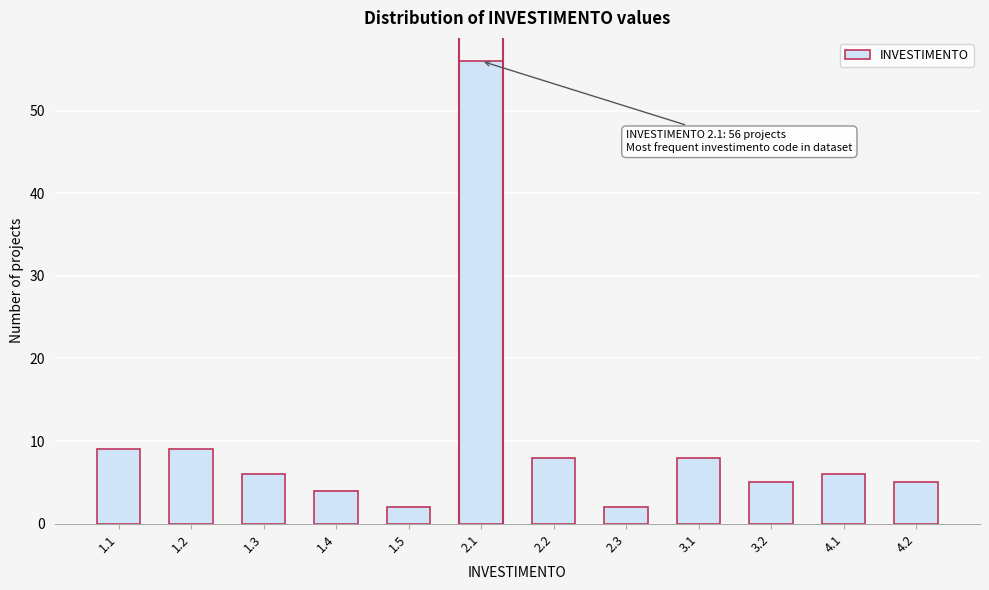

Reading right to left, list all the values displayed in this chart.

4.2=5	4.1=6	3.2=5	3.1=8	2.3=2	2.2=8	2.1=56	1.5=2	1.4=4	1.3=6	1.2=9	1.1=9